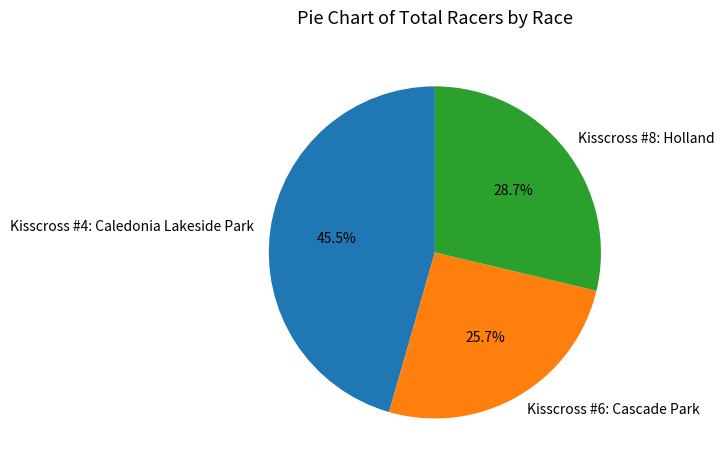

Rank the categories by value from highest to lowest.

Kisscross #4: Caledonia Lakeside Park, Kisscross #8: Holland, Kisscross #6: Cascade Park